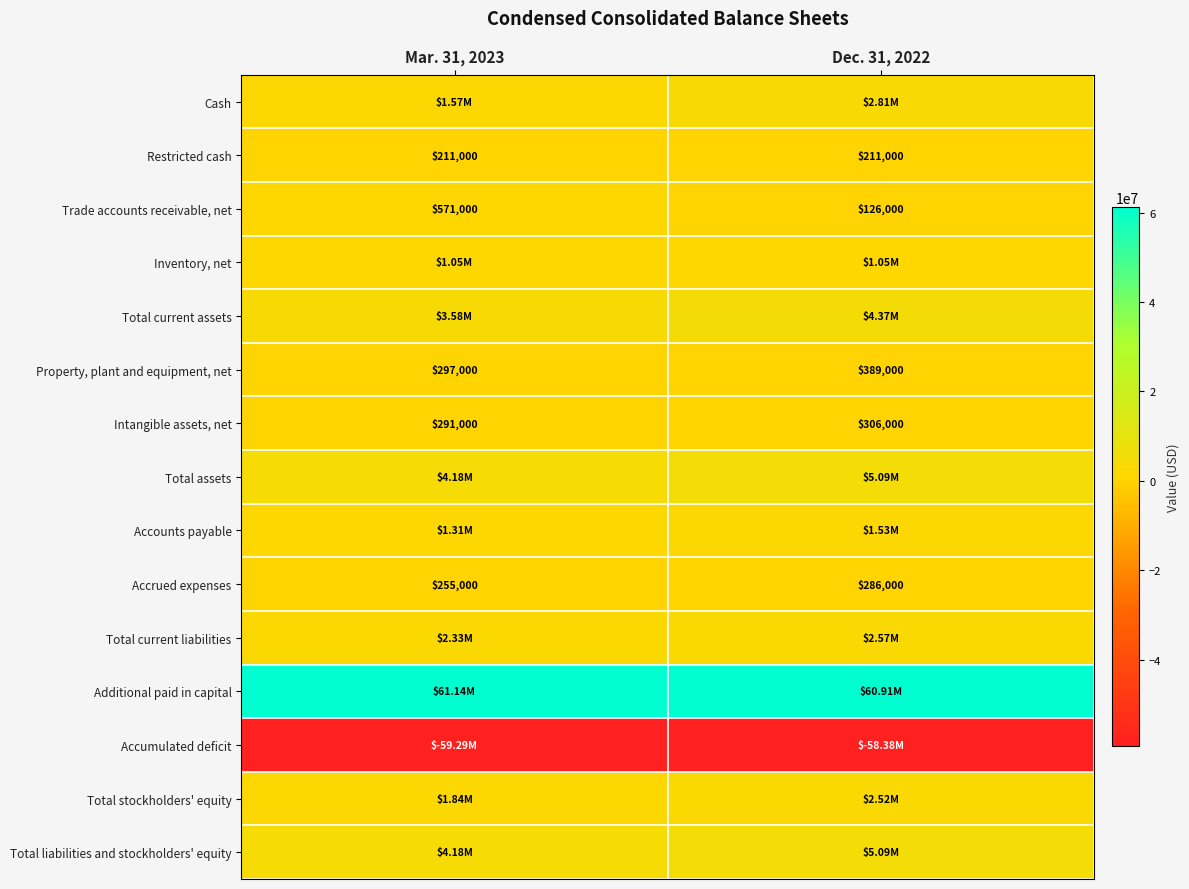

How many categories are shown in the chart?

2